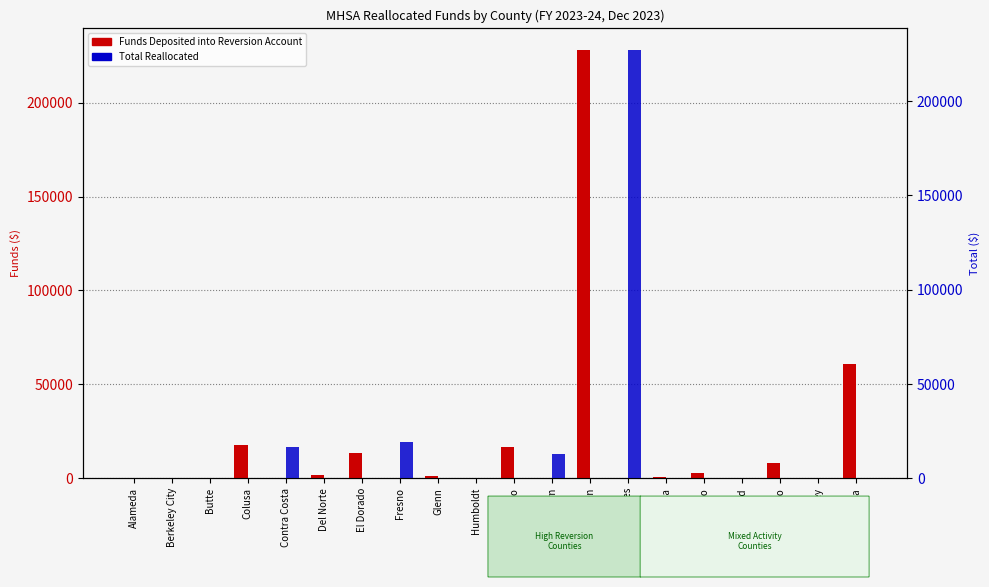

What is the maximum value shown in the chart?

228213.8